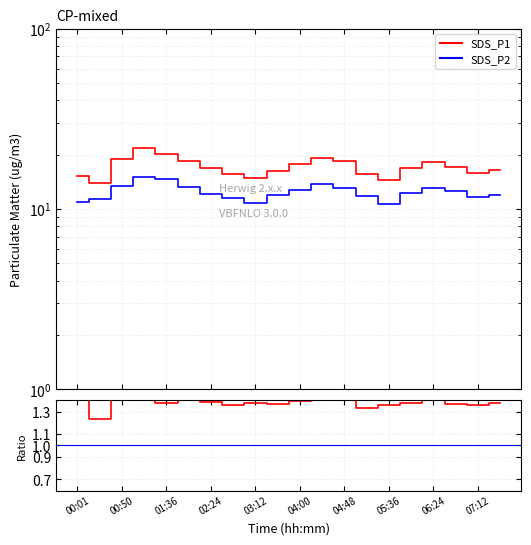

Reading left to right, transcribe all the data shown in this chart.

SDS_P1: 15.3	14.0	18.9	21.7	20.2	18.5	16.8	15.6	14.9	16.3	17.8	19.2	18.4	15.7	14.5	16.9	18.3	17.1	15.8	16.5
SDS_P2: 10.9	11.3	13.4	15.0	14.7	13.2	12.1	11.5	10.8	11.9	12.8	13.7	13.1	11.8	10.7	12.3	13.0	12.5	11.6	12.0
Ratio: 1.4	1.2	1.4	1.4	1.4	1.4	1.4	1.4	1.4	1.4	1.4	1.4	1.4	1.3	1.4	1.4	1.4	1.4	1.4	1.4